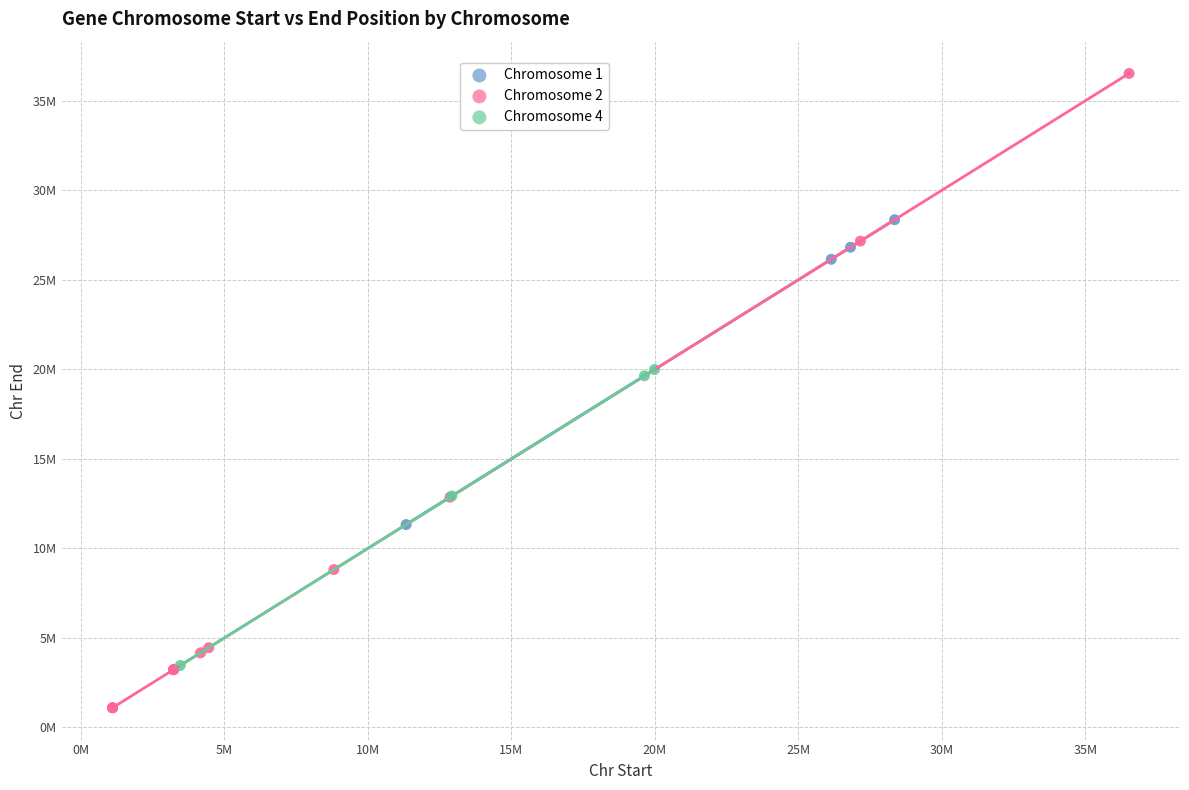

What are all the series names shown in the legend?

Chromosome 1, Chromosome 2, Chromosome 4